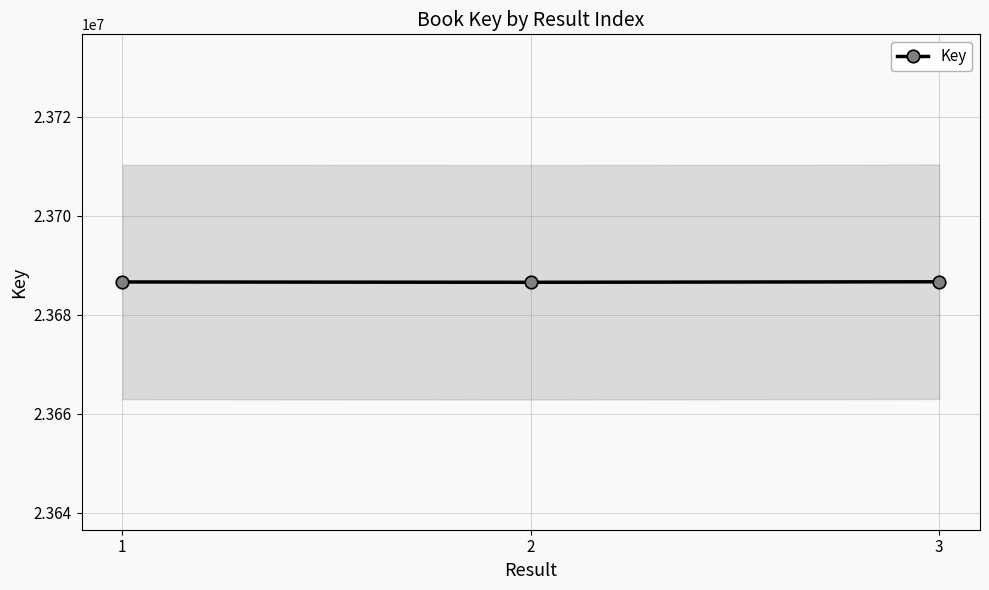

Rank the categories by value from lowest to highest.

2, 1, 3